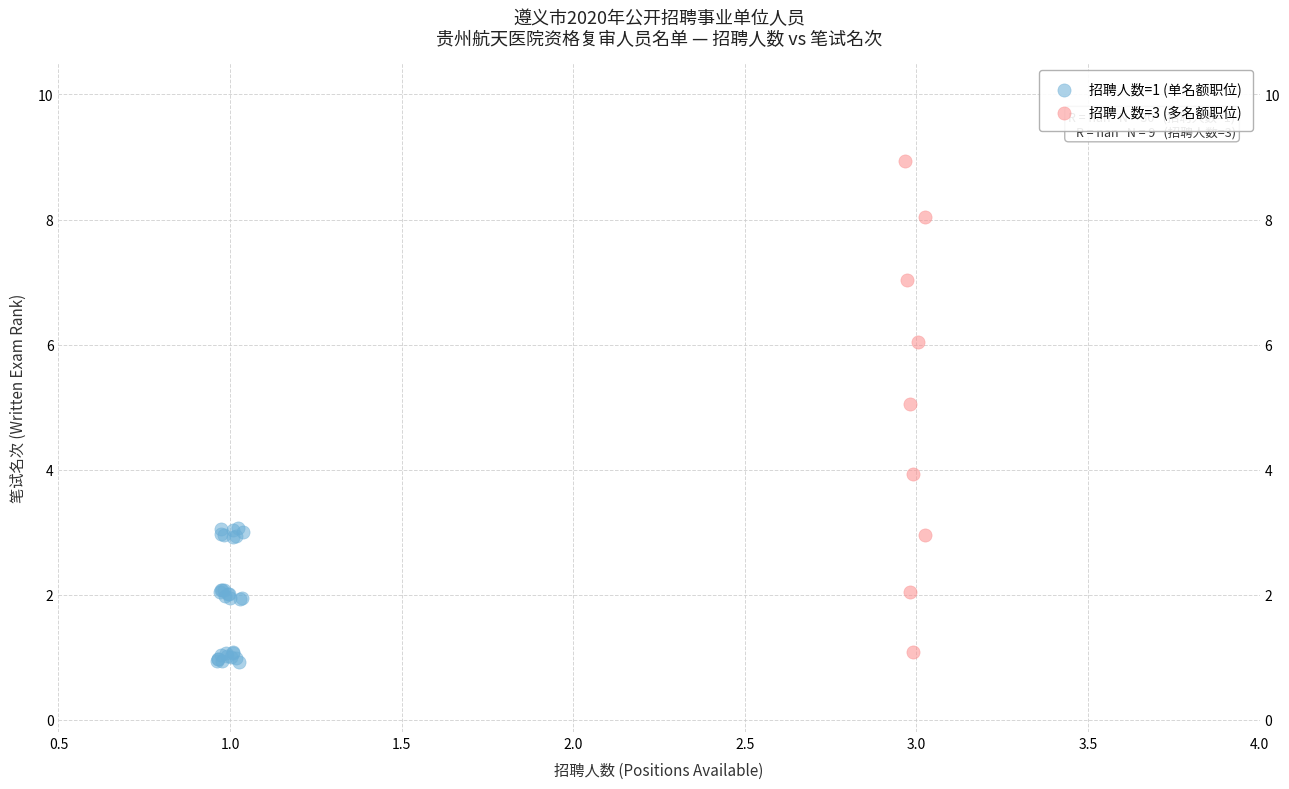

Which series reaches the maximum Y coordinate?

招聘人数=3 (多名额职位)